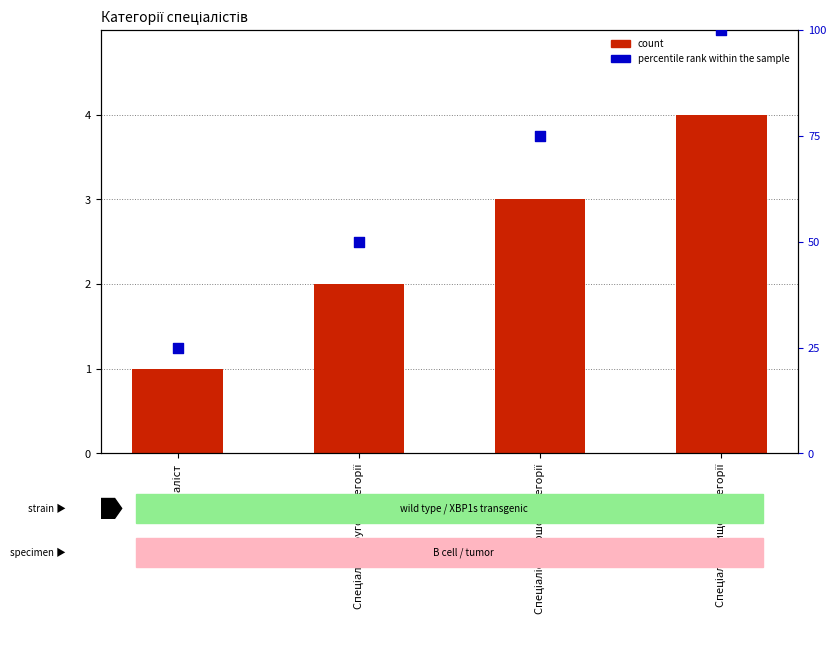

What is the total value across all series at Спеціаліст вищої категорії?

104